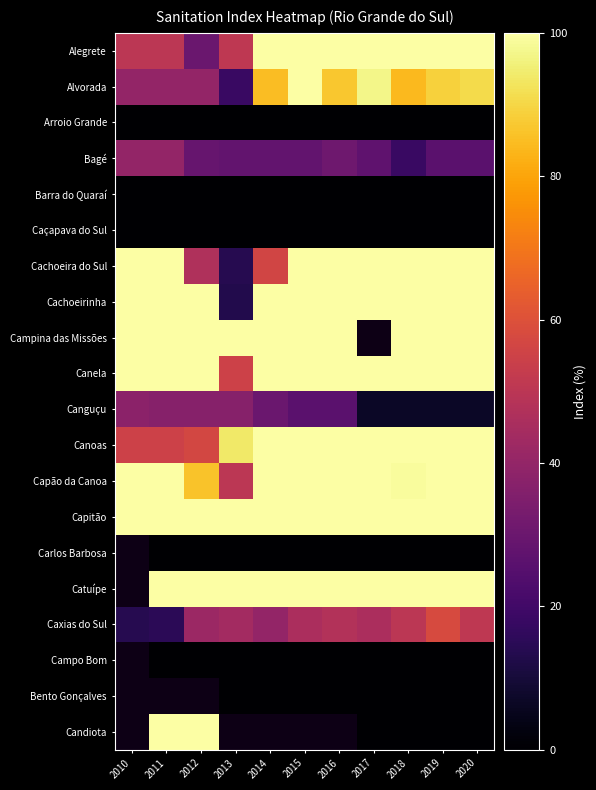

Is it true that Caçapava do Sul equals 0.0 at 2010?

True